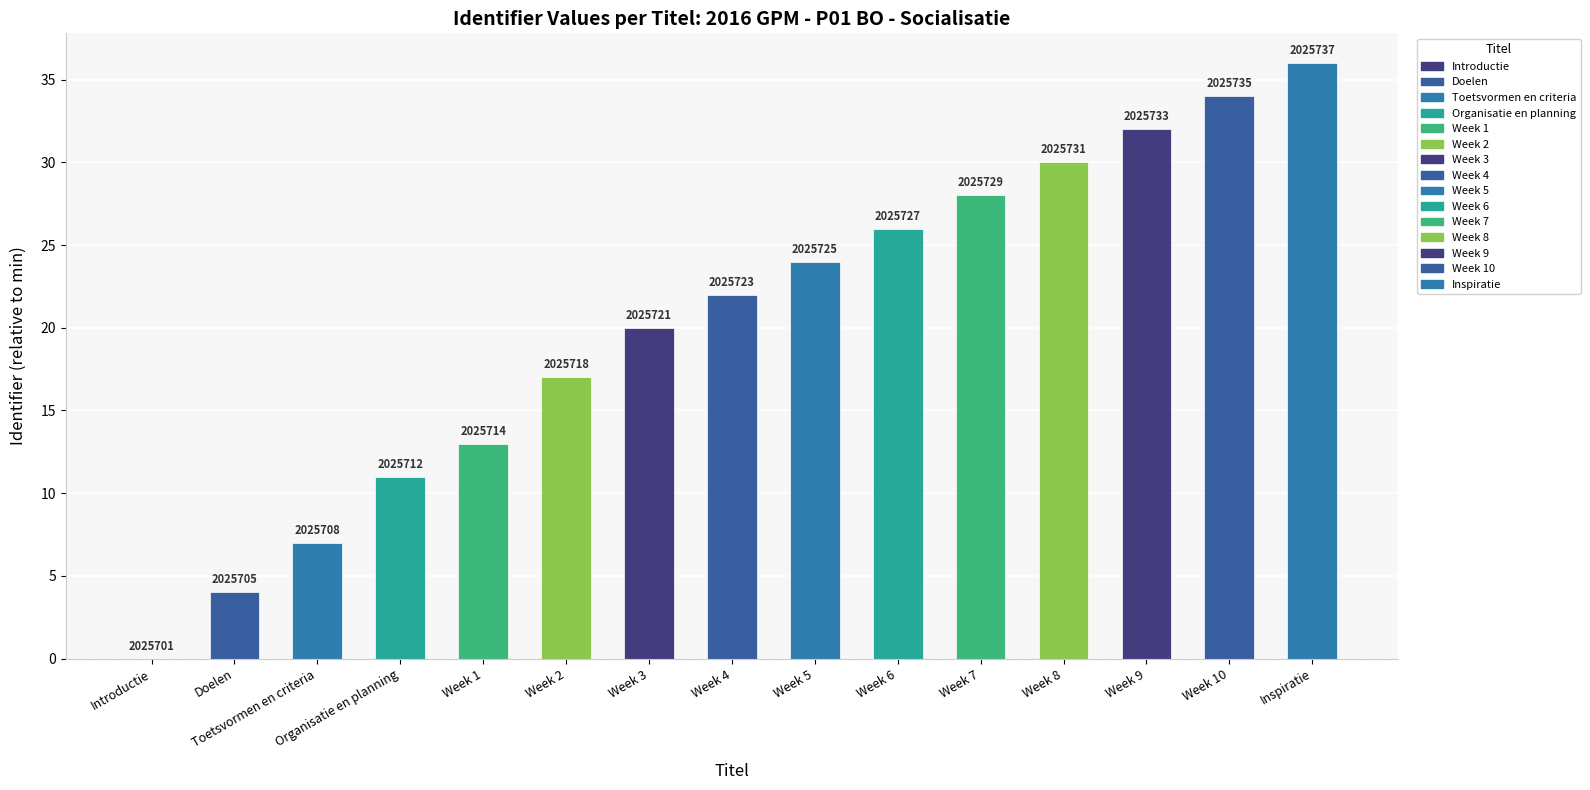

Are the bars horizontal?

No